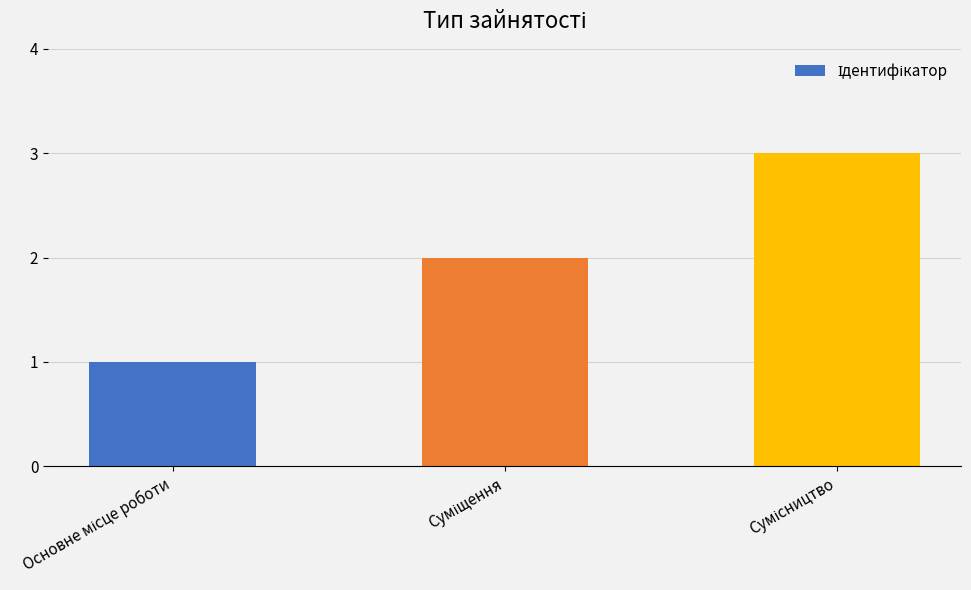

How many values are between 1 and 3?

3